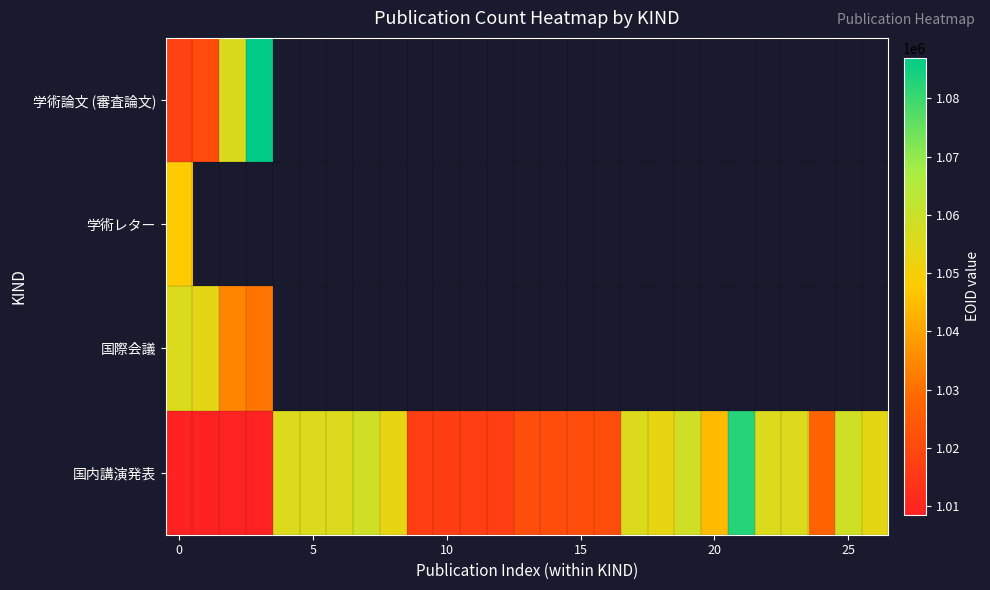

What is the sum of all 国内講演発表 values?

28012225.0